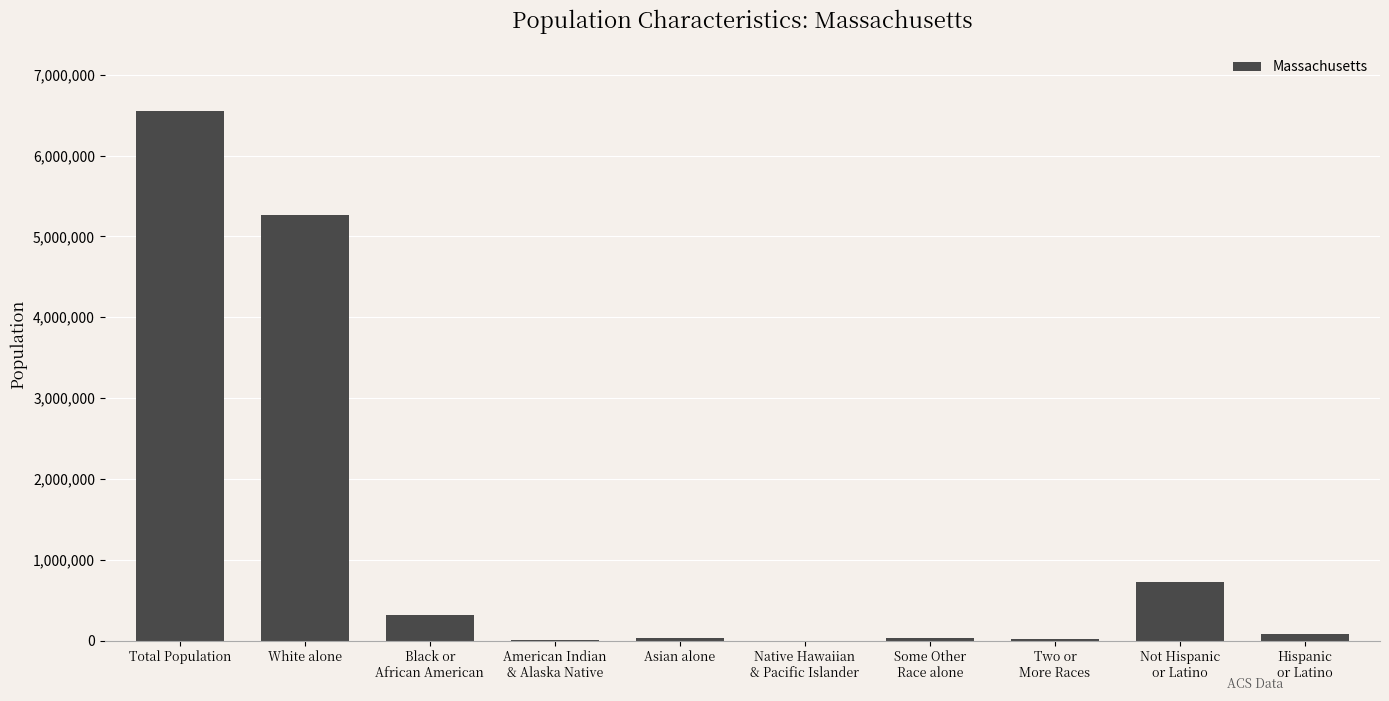

Approximately how many times larger is the value at Black or
African American compared to American Indian
& Alaska Native?

159.1